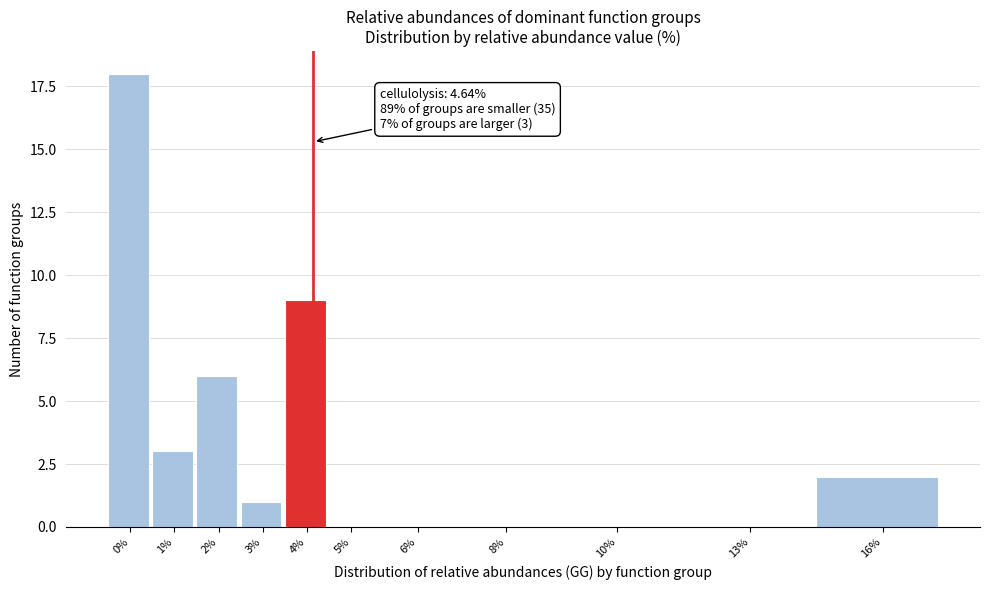

Reading left to right, what are all the values shown in this chart?

0%=18	1%=3	2%=6	3%=1	4%=9	5%=0	6%=0	8%=0	10%=0	13%=0	16%=2